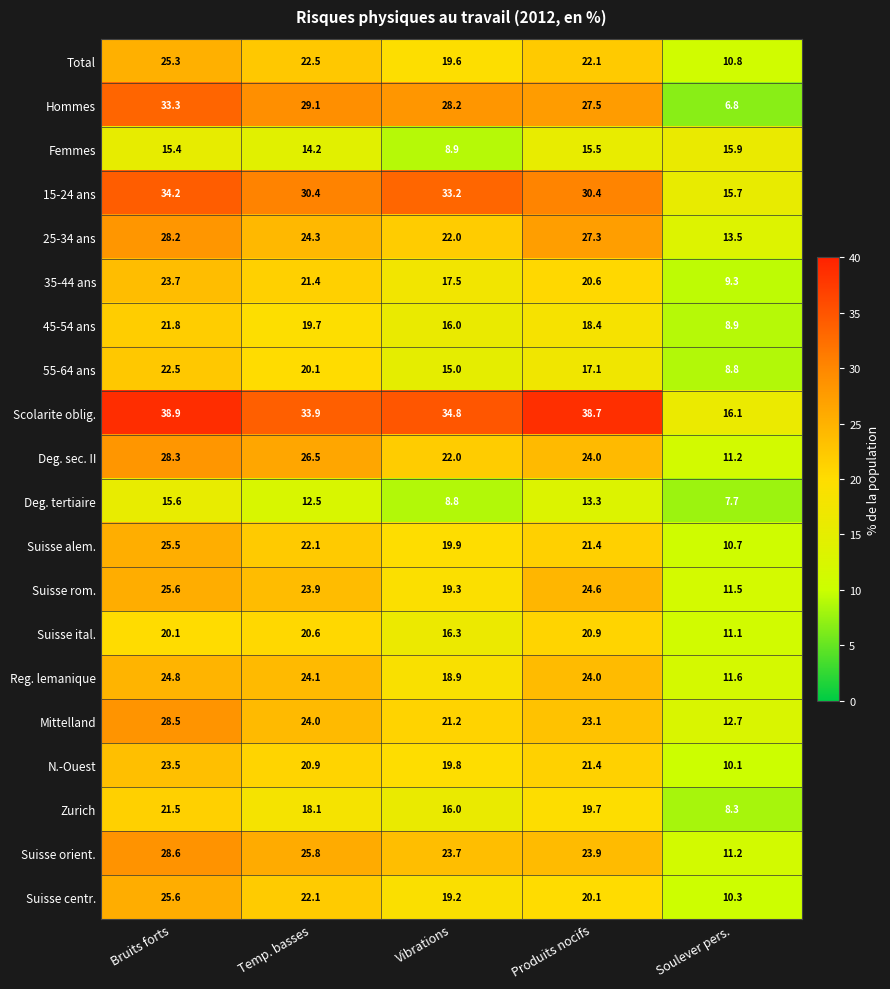

True or false: 25-34 ans has a value of 28.2 at Bruits forts.

True